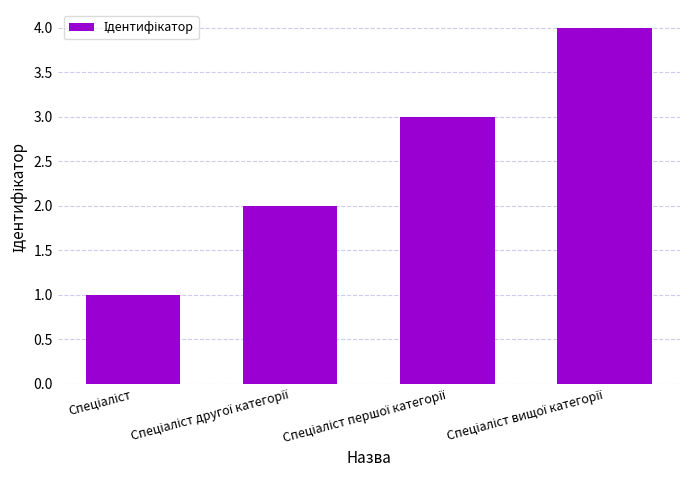

What is the difference between the maximum and minimum values?

3